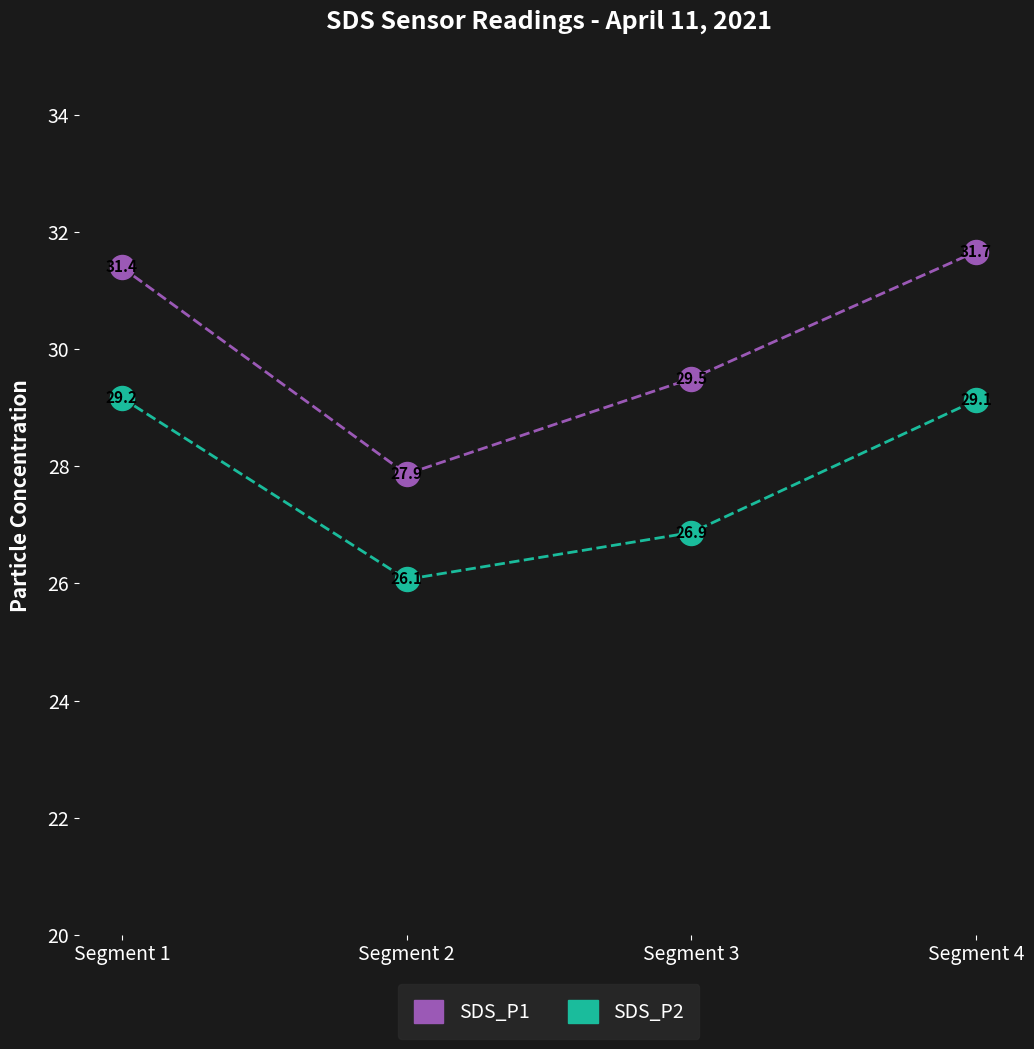

What is the spread (max minus min) of values at Segment 2?

1.8